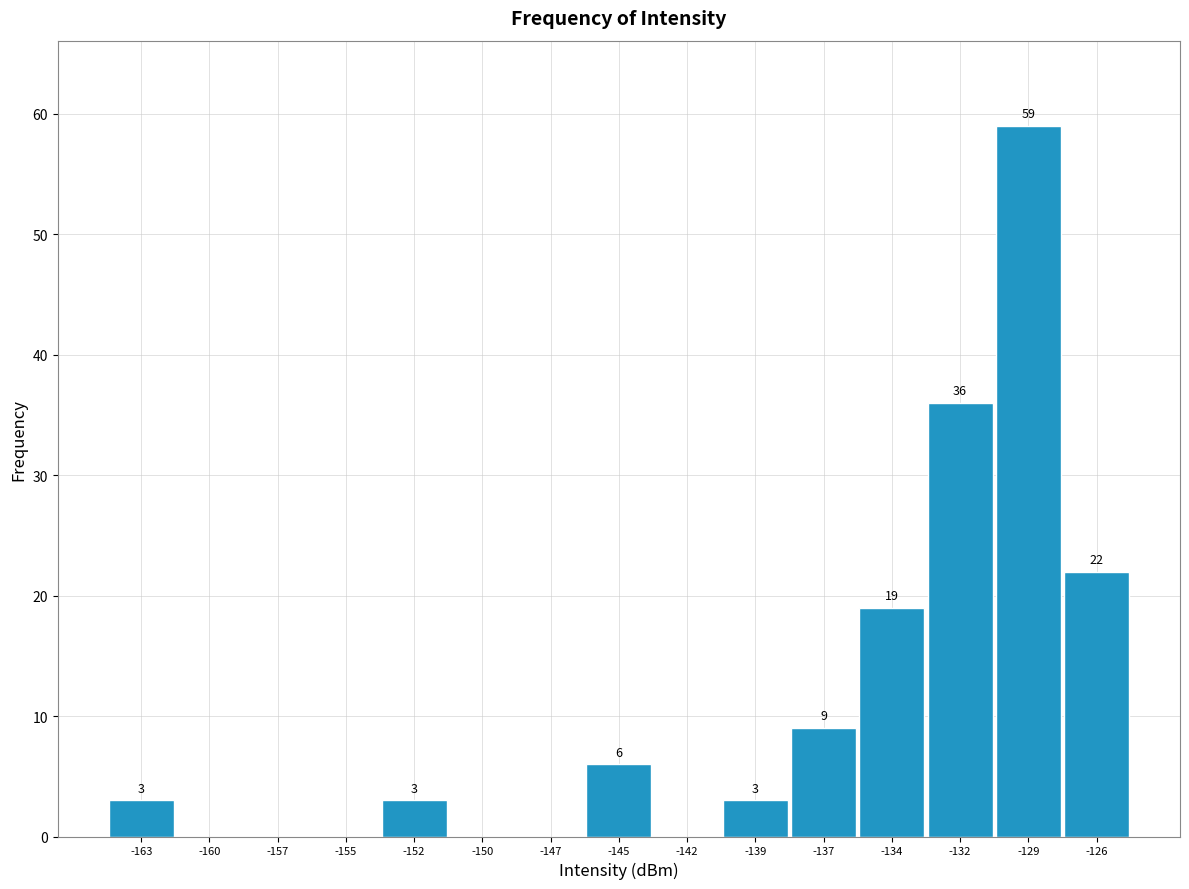

Reading left to right, transcribe all the data shown in this chart.

-163=3	-160=0	-157=0	-155=0	-152=3	-150=0	-147=0	-145=6	-142=0	-139=3	-137=9	-134=19	-132=36	-129=59	-126=22